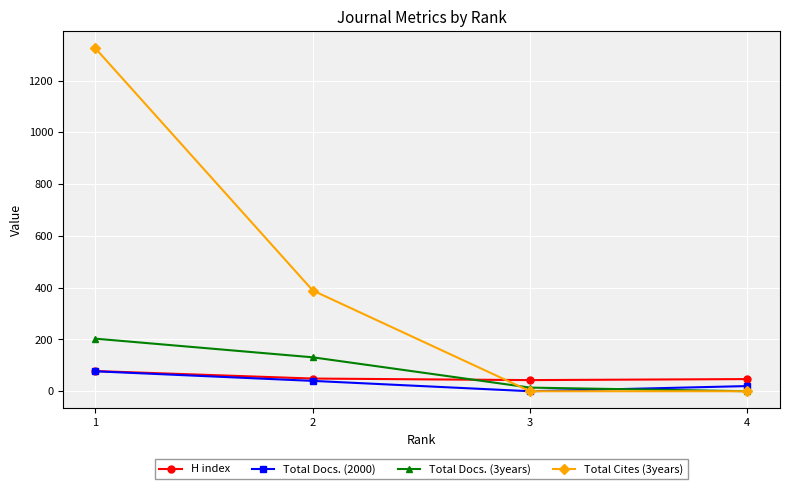

How many series are shown in this chart?

4